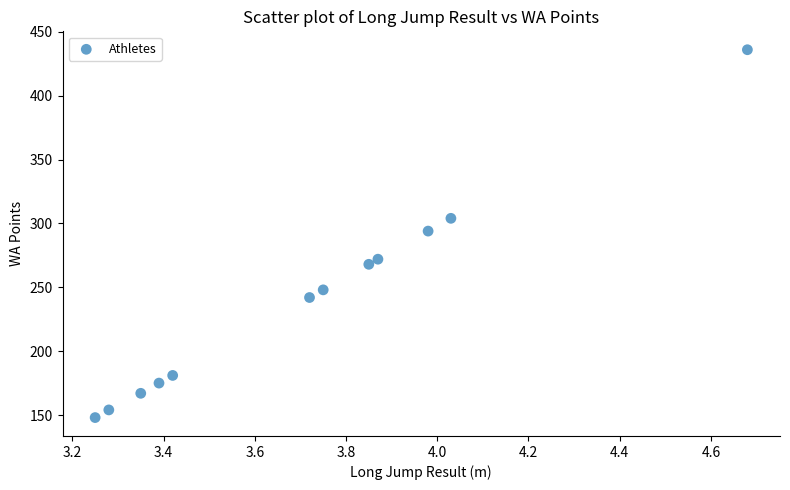

What is the average Y value?

241